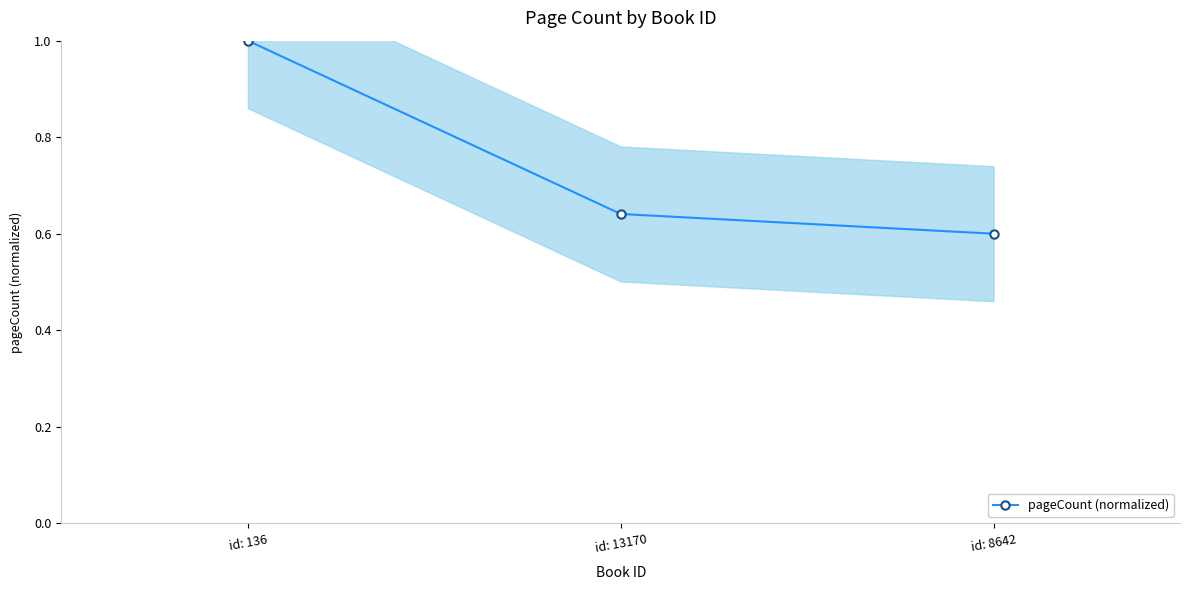

What value does the data have at id: 8642?

0.6